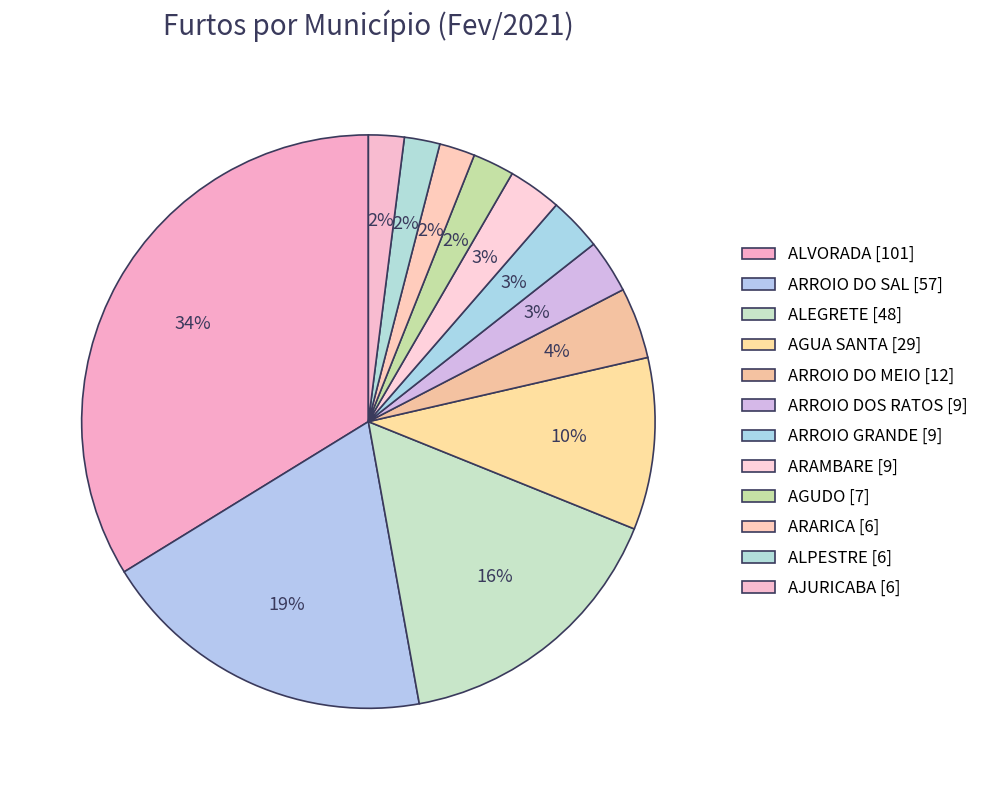

To the nearest percent, what percentage of the pie is AJURICABA?

2%